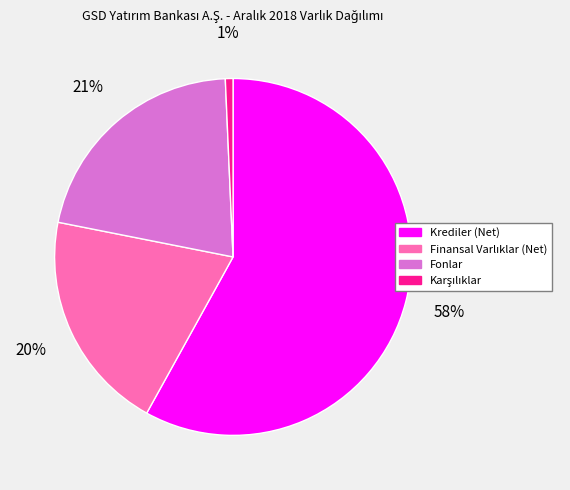

To the nearest percent, what is the average slice percentage?

25%